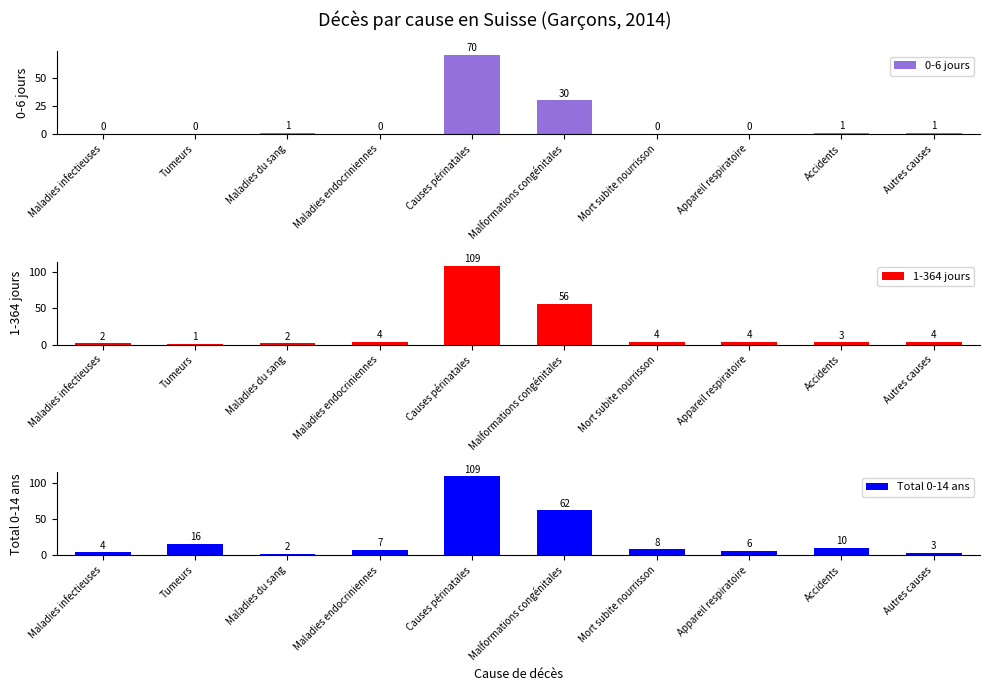

Between Maladies infectieuses and Maladies endocriniennes, which is larger?

Maladies infectieuses